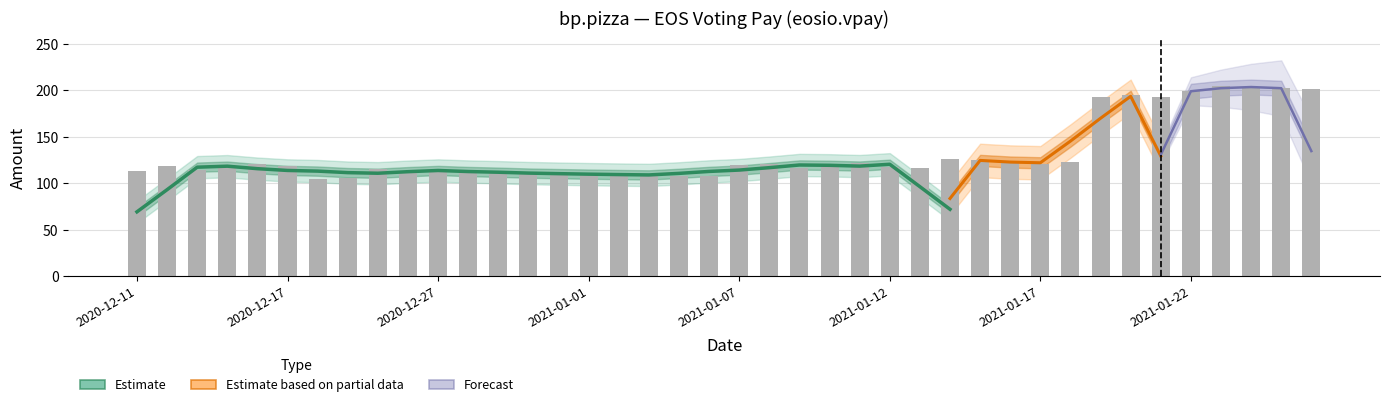

What is the greatest value displayed?

204.9